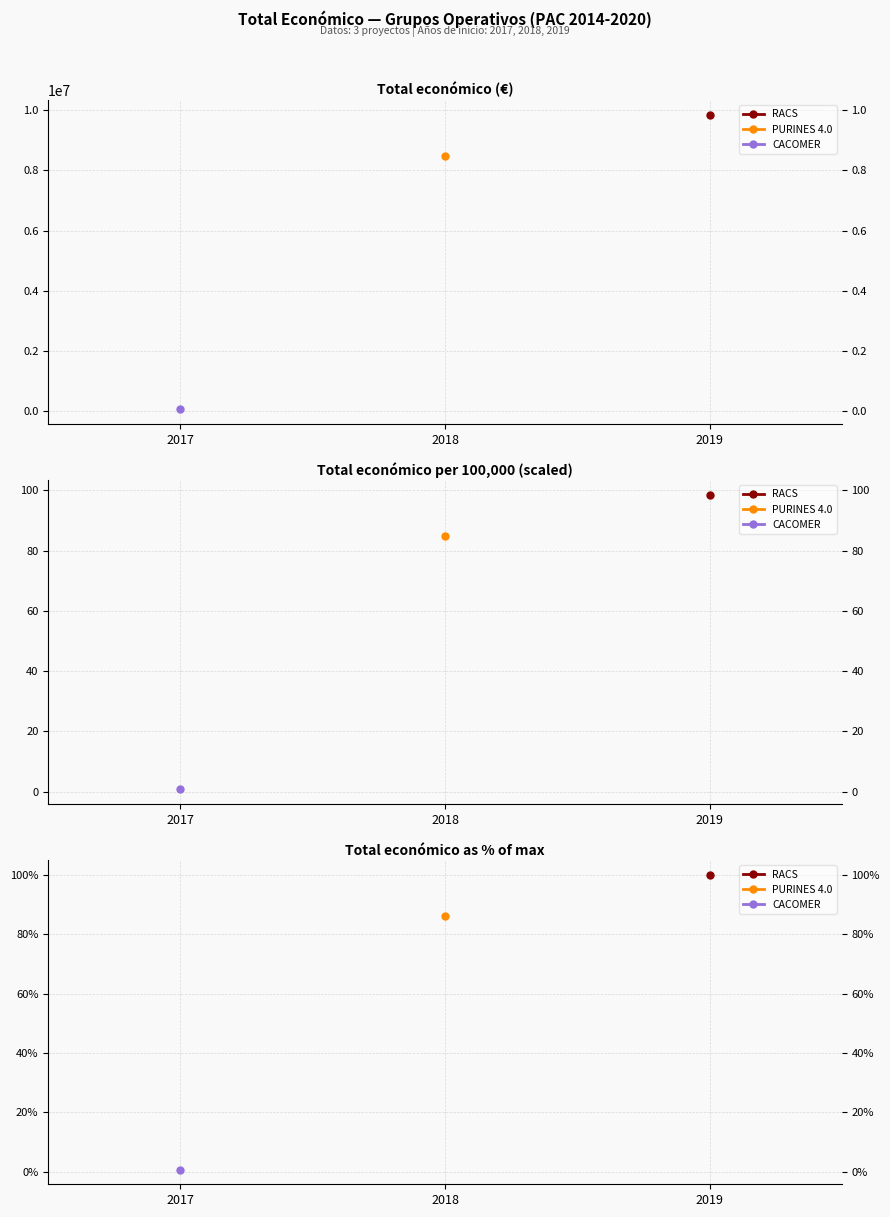

What are all the series names shown in the legend?

RACS, PURINES 4.0, CACOMER